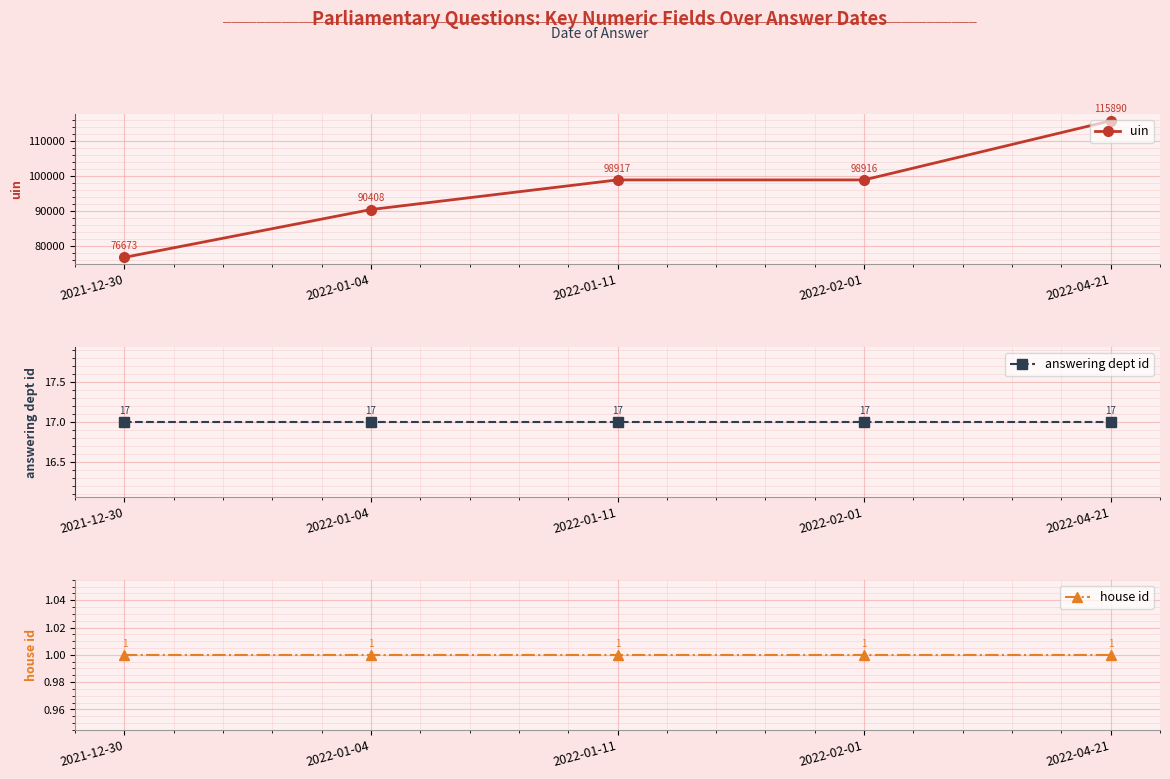

At which category is the sum across all series the highest?

2022-04-21